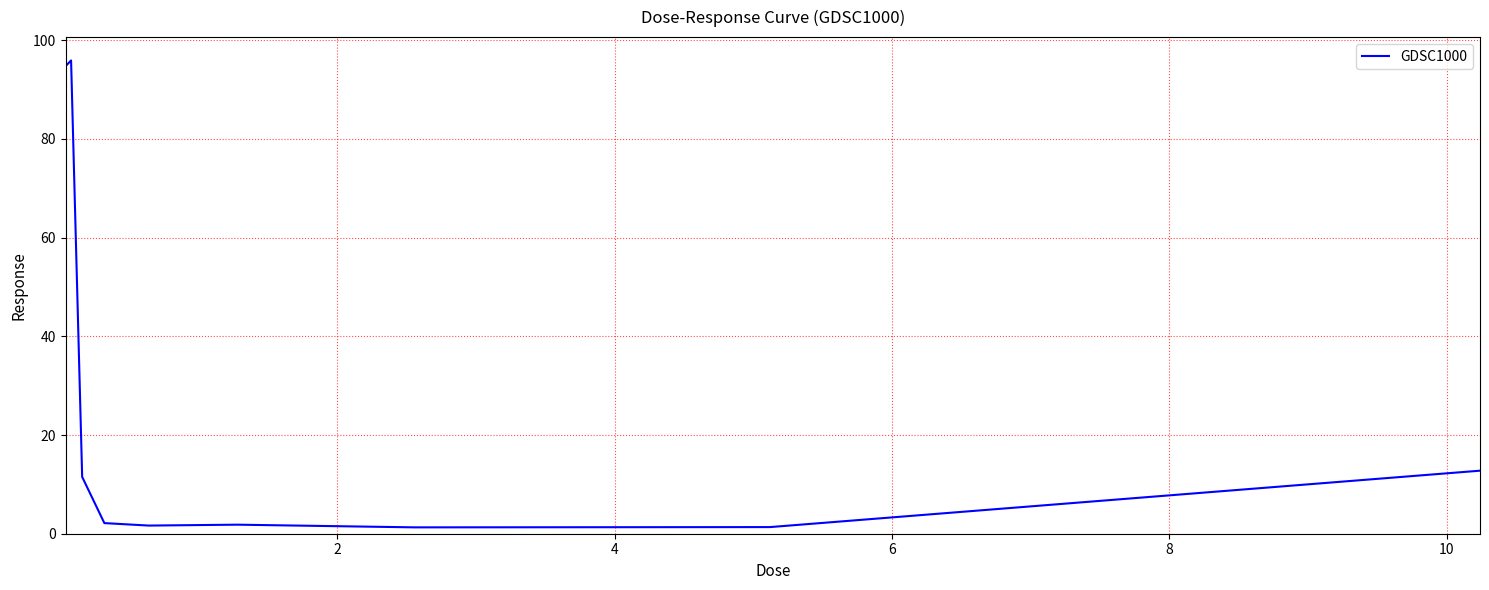

What is the sum of all values?

223.2